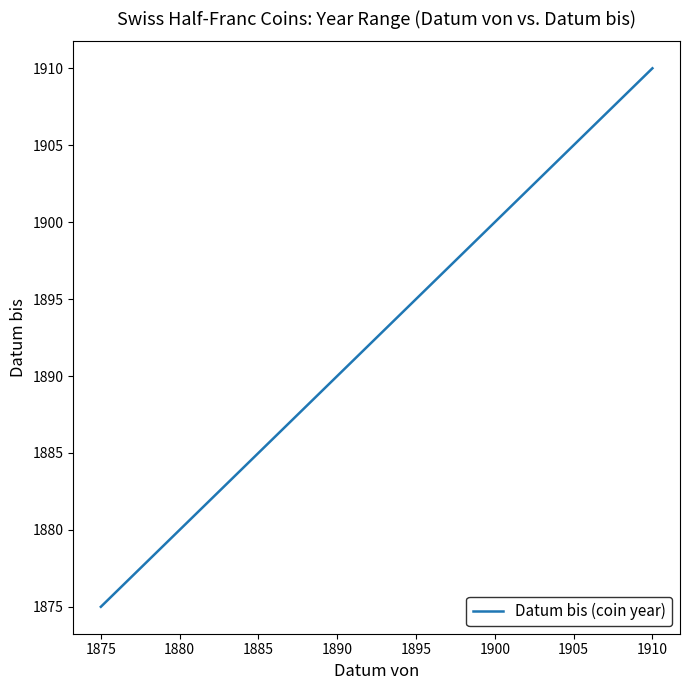

What is the sum of all values?

37912